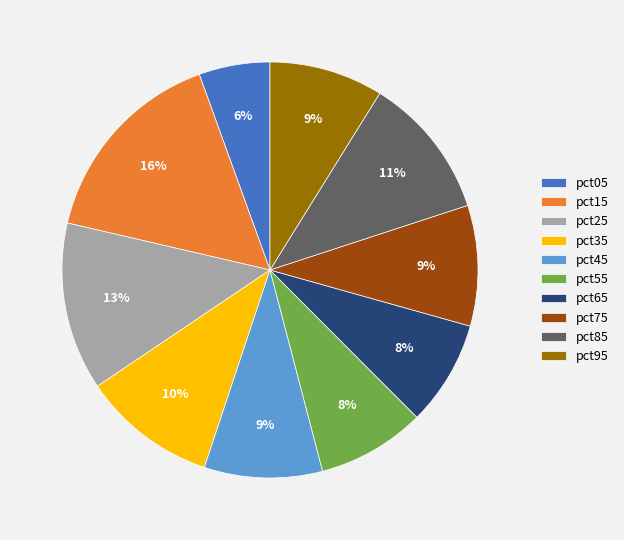

Count the number of slices in the pie.

10